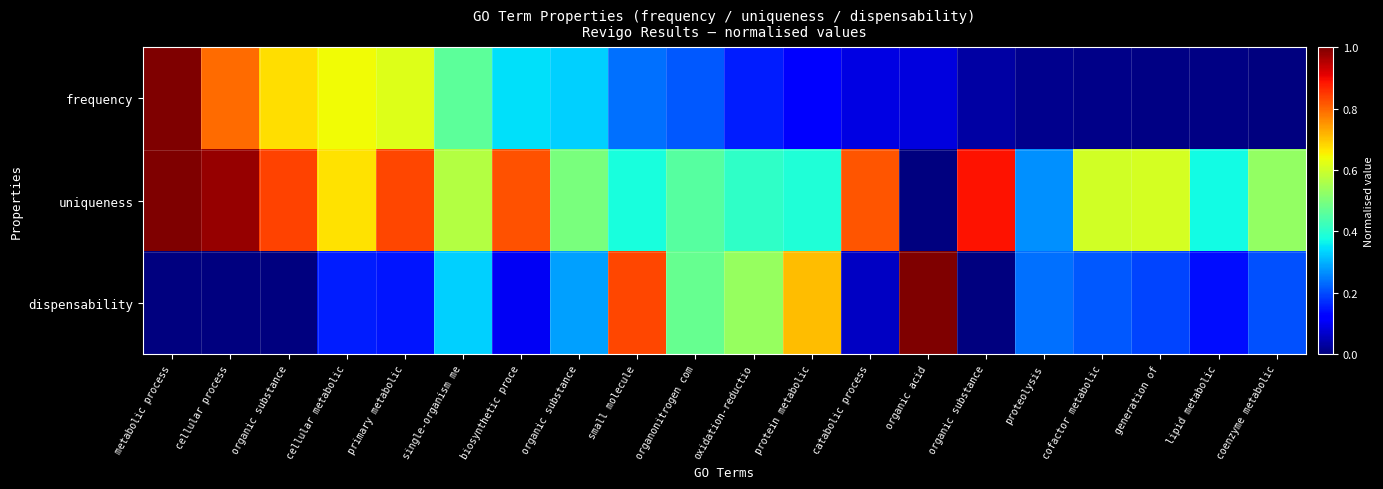

Which series has the largest range (max minus min)?

frequency